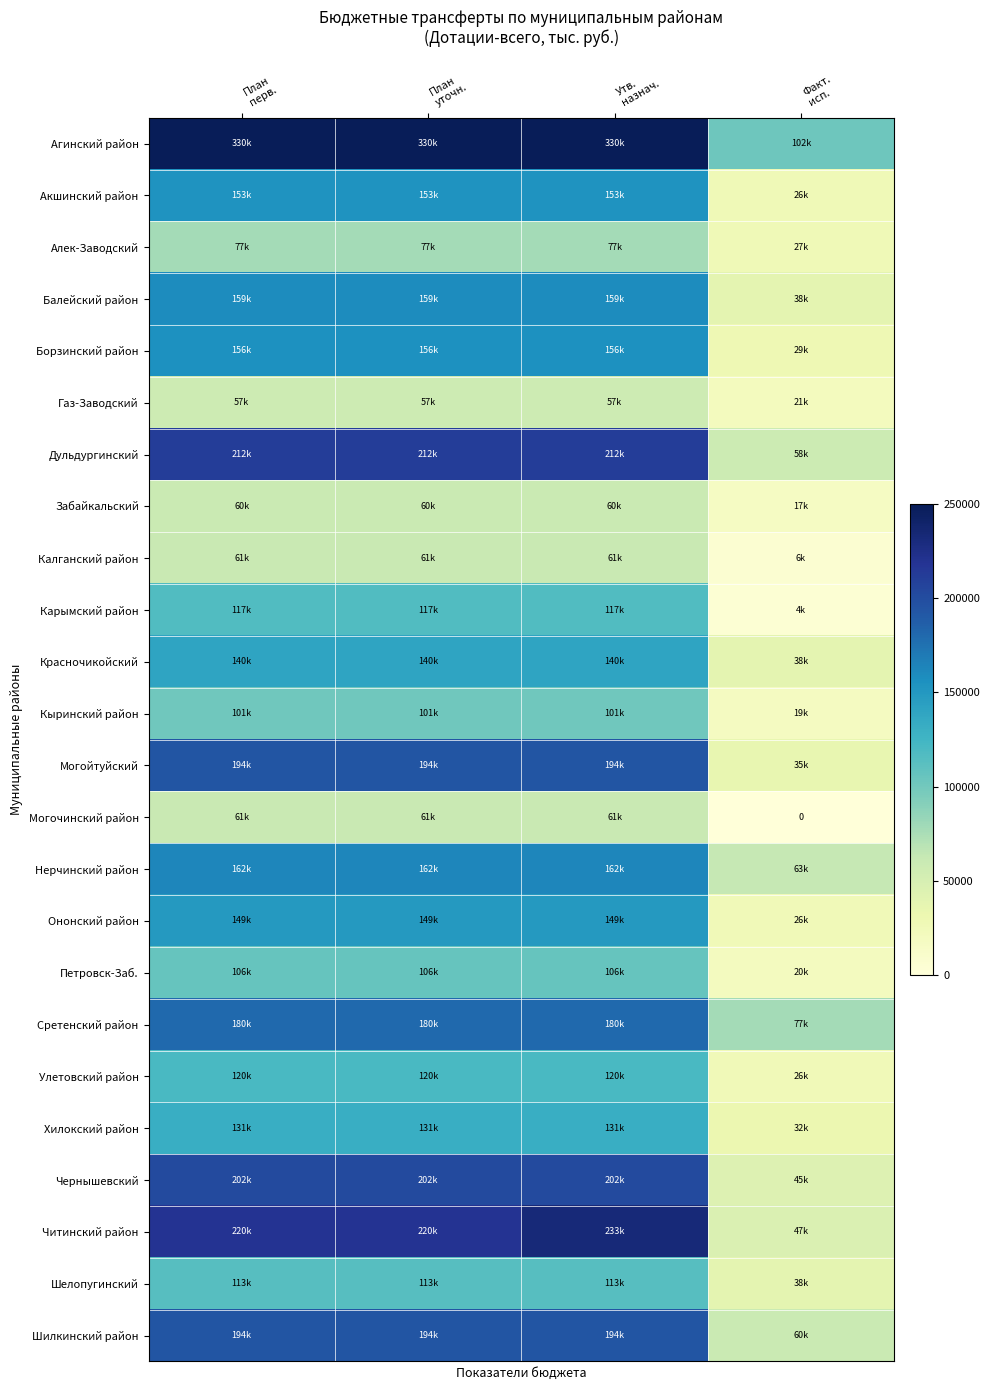

What is the difference between the maximum and minimum values in the Могойтуйский series?

158453.0